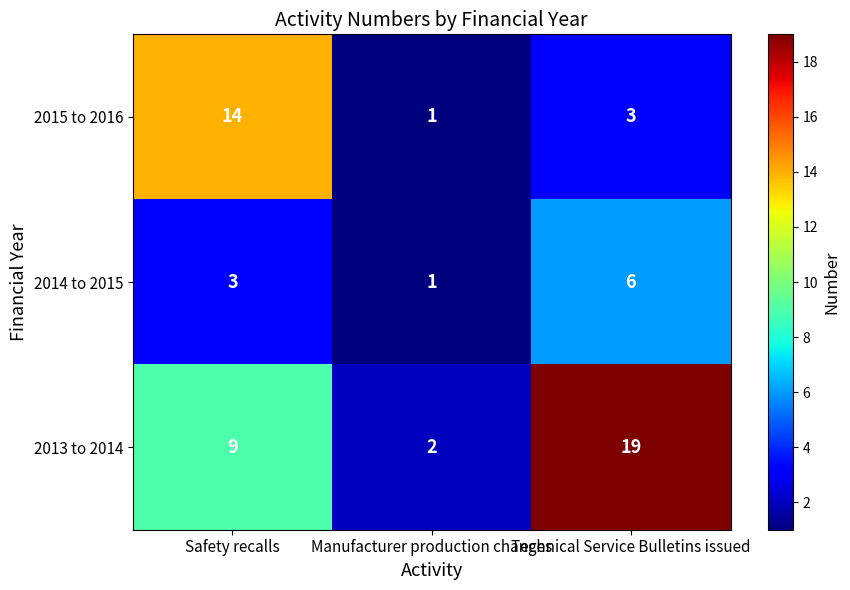

What is the difference between the 2015 to 2016 values at Safety recalls and Manufacturer production changes?

13